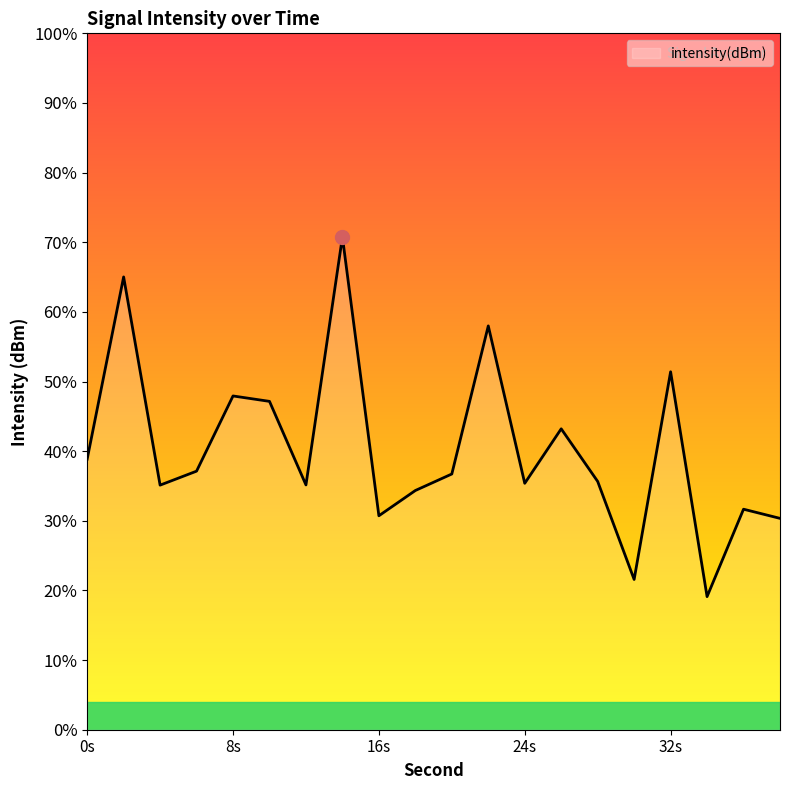

Where is the data nearest to the value -114?

32s